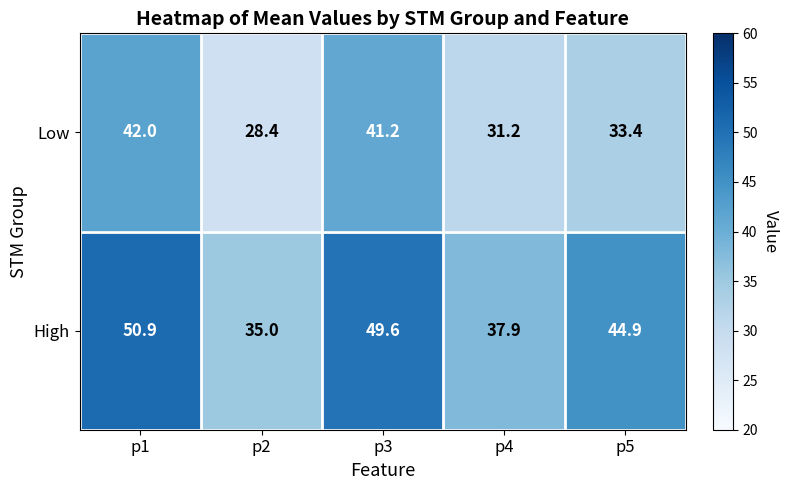

Where is High nearest to the value 42?

p5